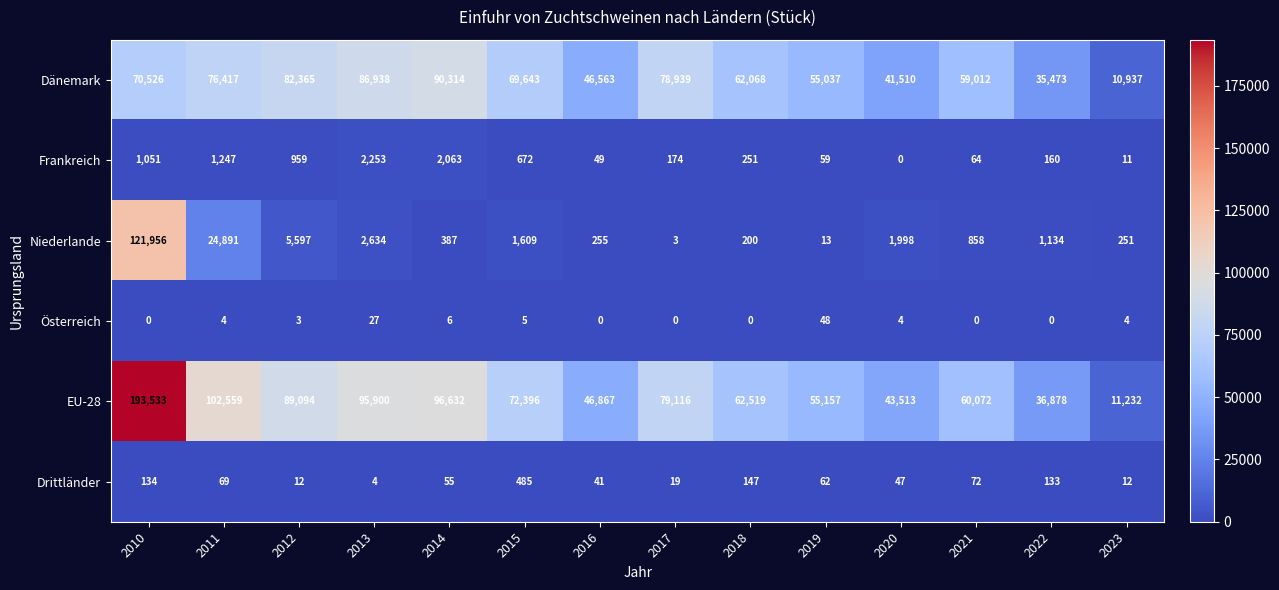

Count the number of categories in the chart.

14